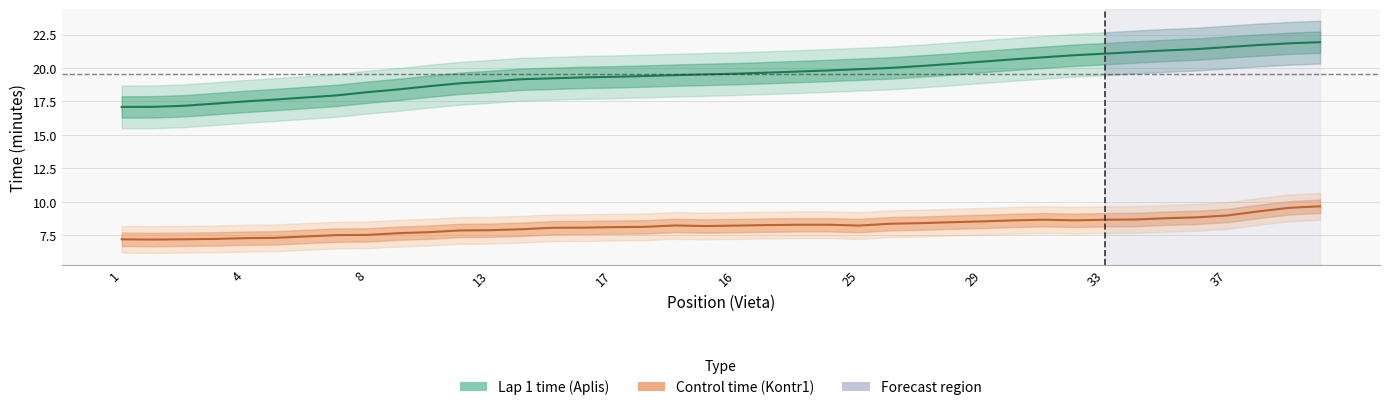

Which category has the highest value in the Lap 1 time (Aplis) series?

39